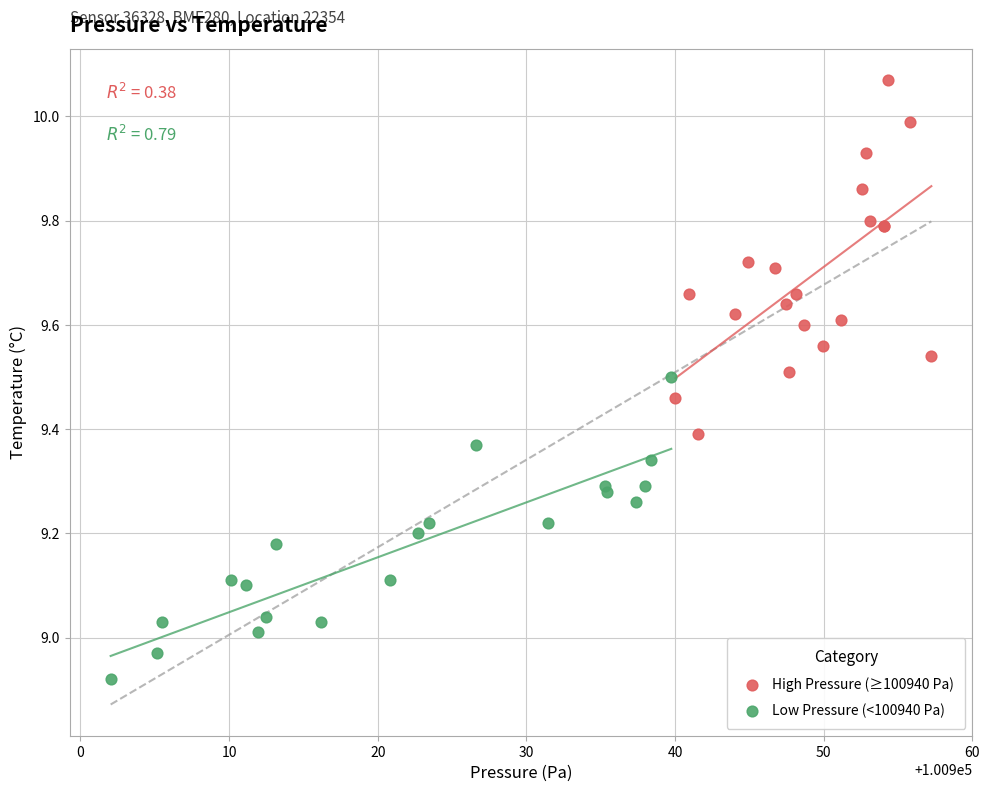

Which series contains the lowest Y value?

Low Pressure (<100940 Pa)